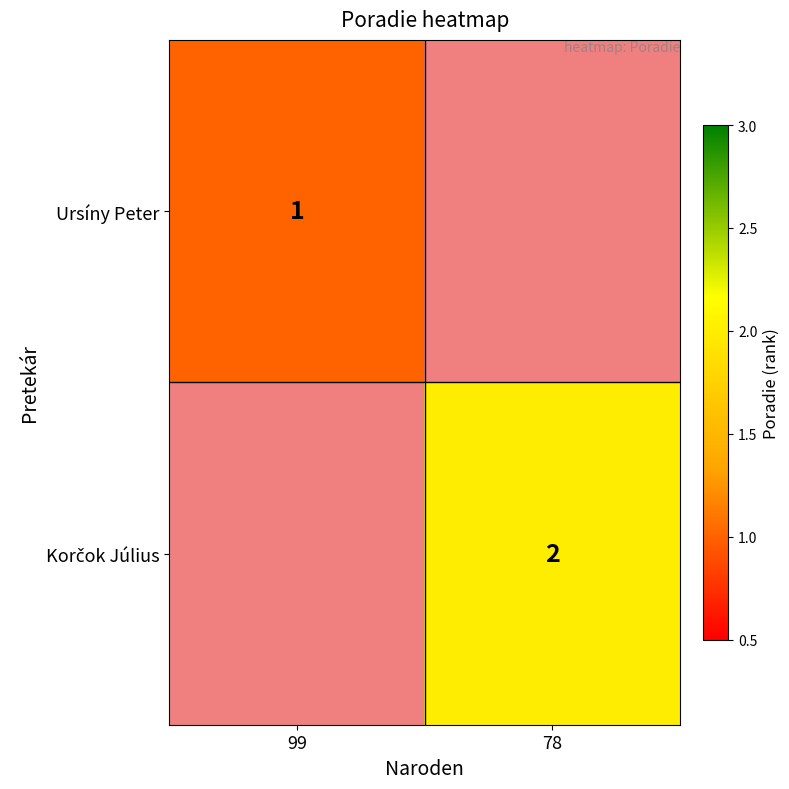

The Ursíny Peter series shows 2 at 99. True or false?

False